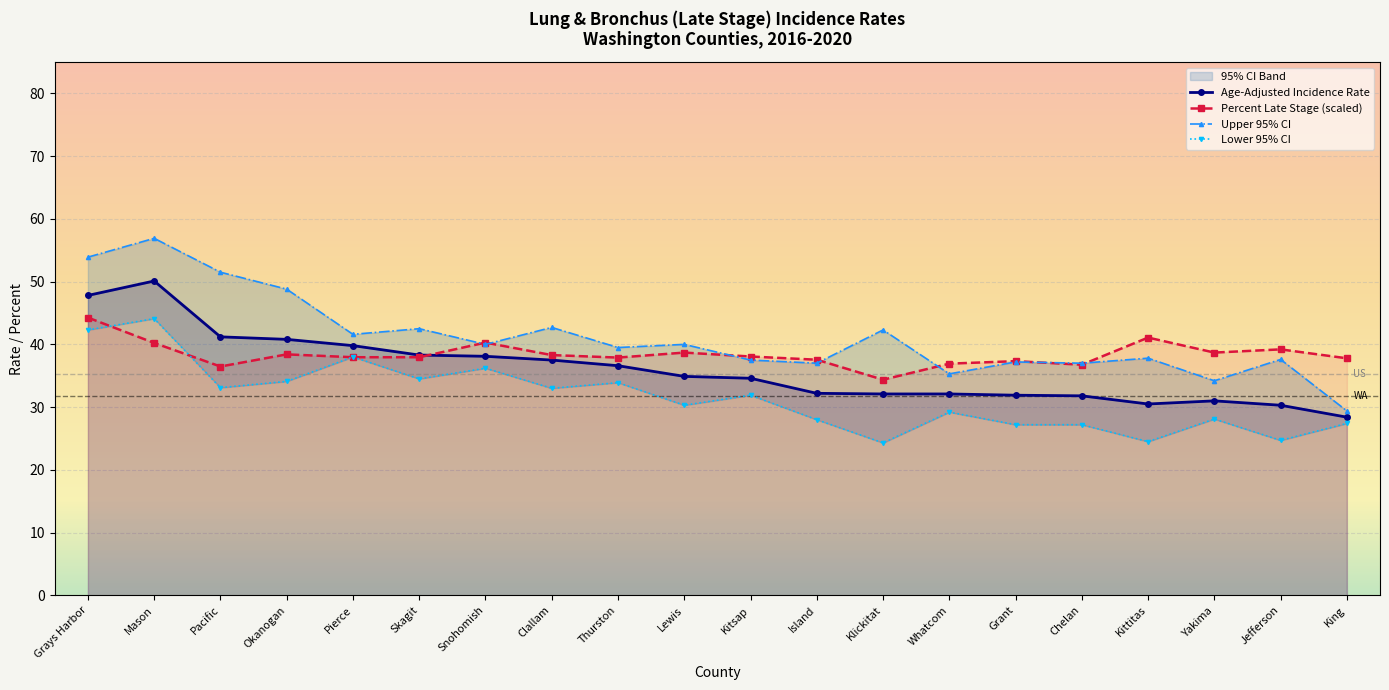

At how many categories does at least one series exceed 28?

20